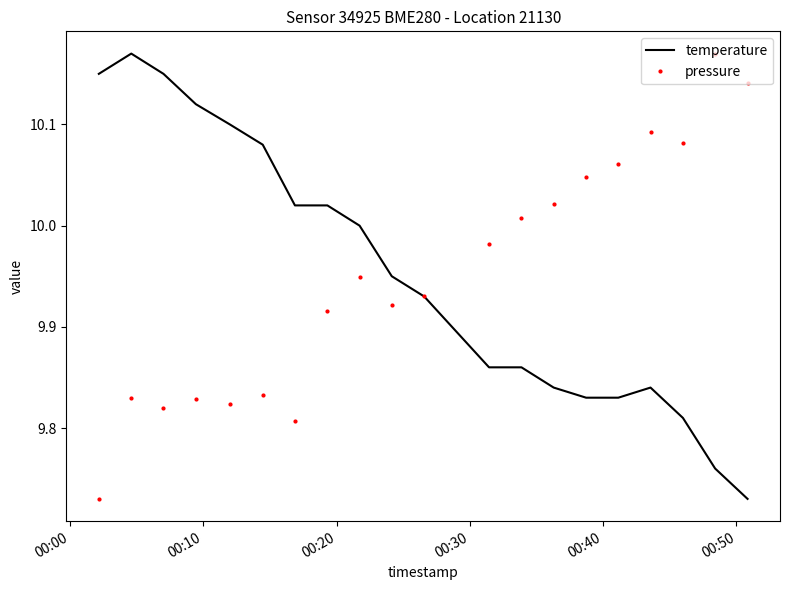

Rank the series by their average value, from highest to lowest.

temperature, pressure